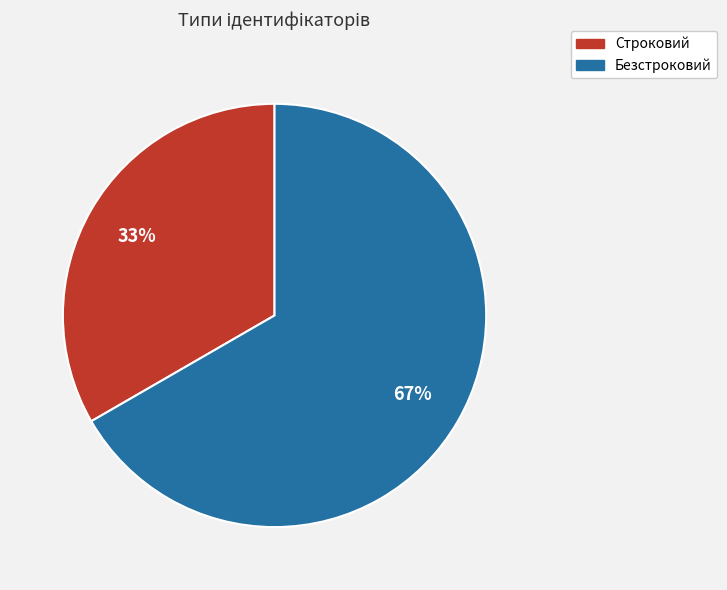

How many segments does this pie chart have?

2